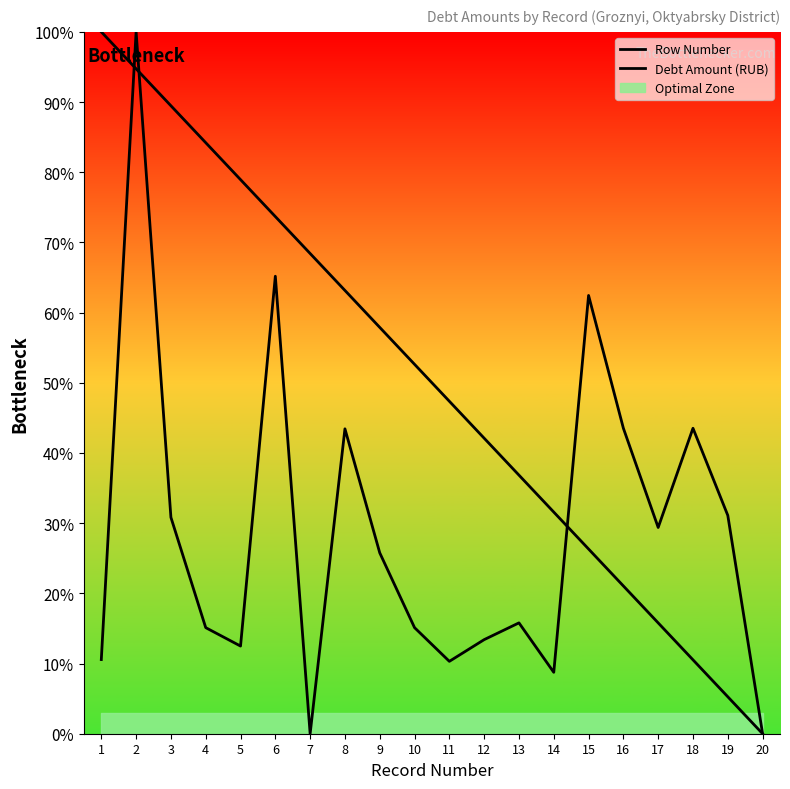

Which category has the lowest value in the Debt Amount (RUB) series?

7